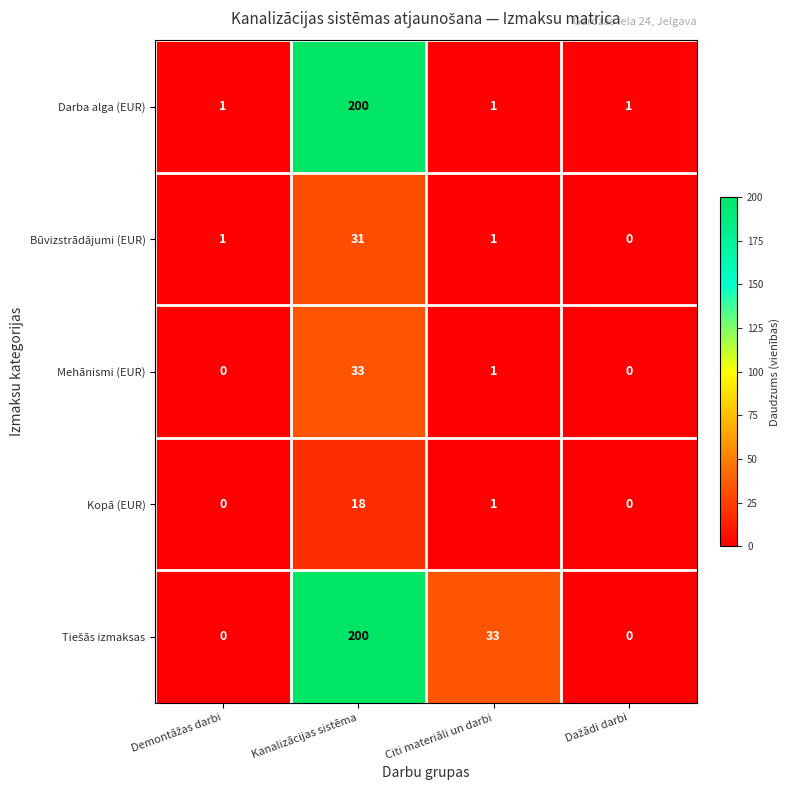

What is the spread (max minus min) of values at Citi materiāli un darbi?

32